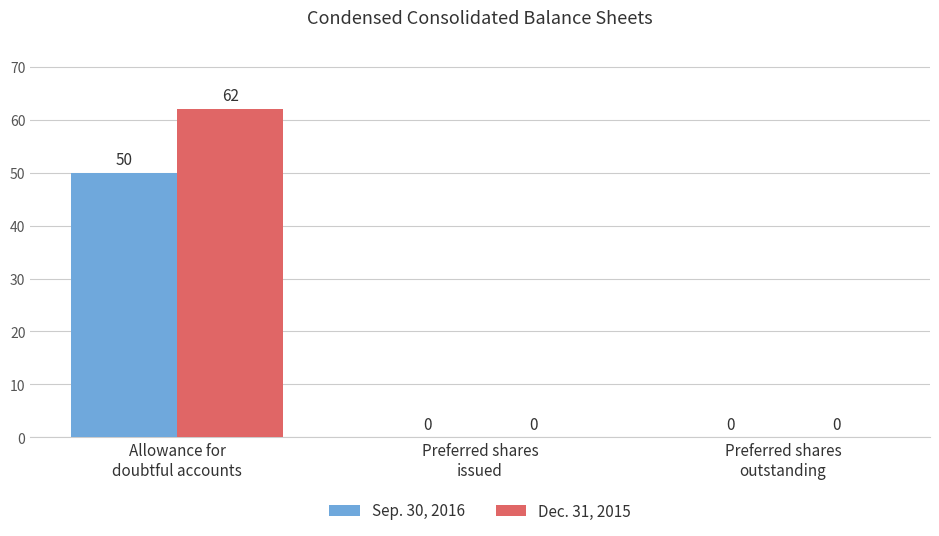

Reading left to right, transcribe all the data shown in this chart.

Sep. 30, 2016: Allowance for
doubtful accounts=50	Preferred shares
issued=0	Preferred shares
outstanding=0
Dec. 31, 2015: Allowance for
doubtful accounts=62	Preferred shares
issued=0	Preferred shares
outstanding=0